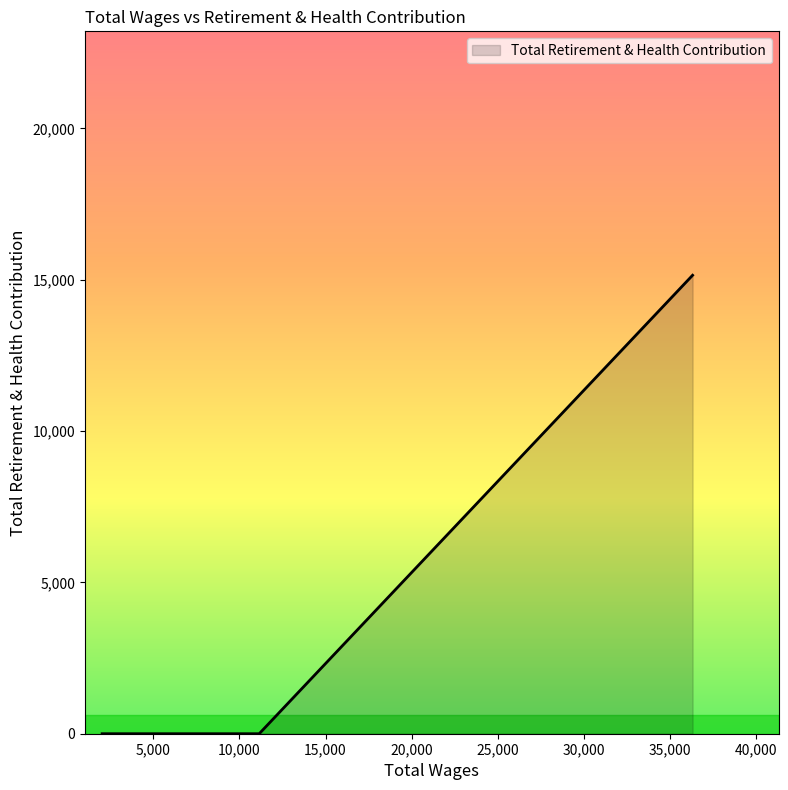

What is the greatest value displayed?

15148